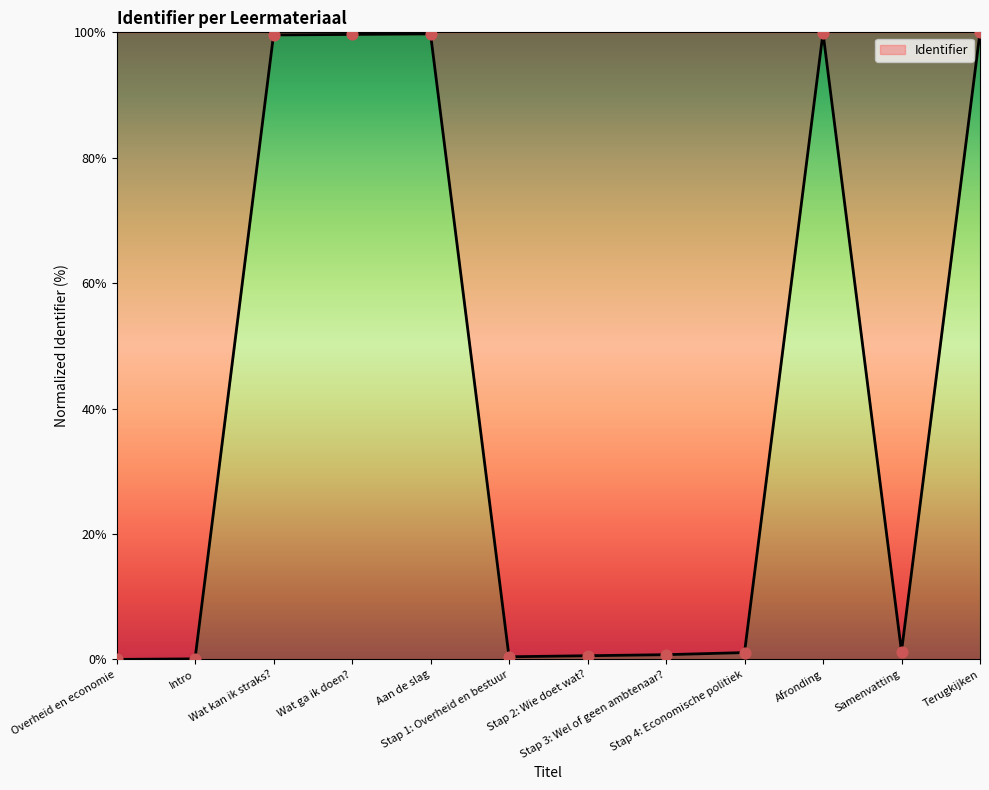

What is the change in value from Wat ga ik doen? to Stap 3: Wel of geen ambtenaar??

-98.9